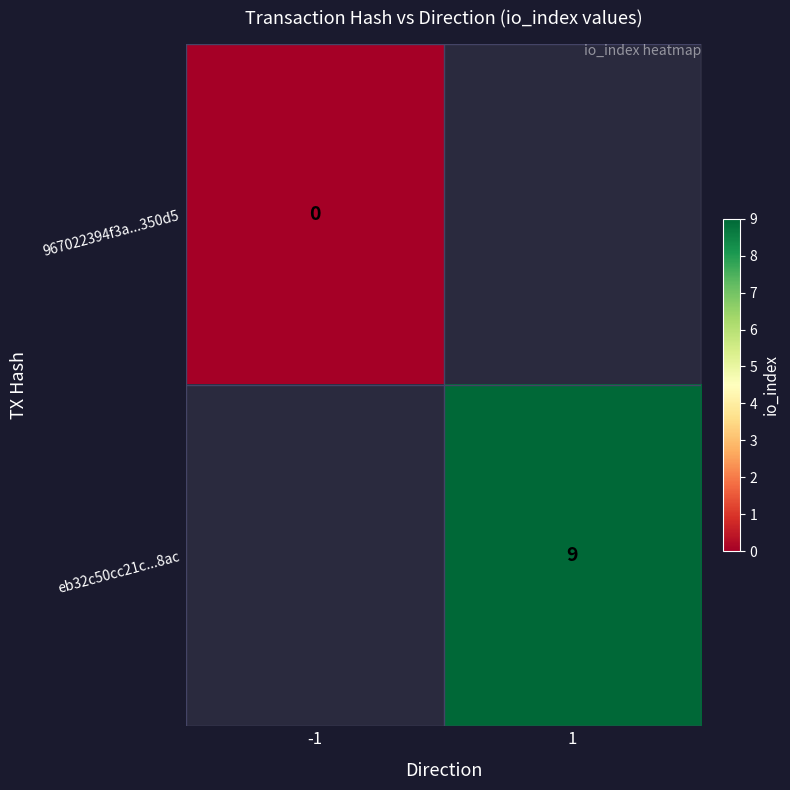

Is the value of eb32c50cc21c...8ac at 1 greater than the value of 967022394f3a...350d5 at -1?

Yes